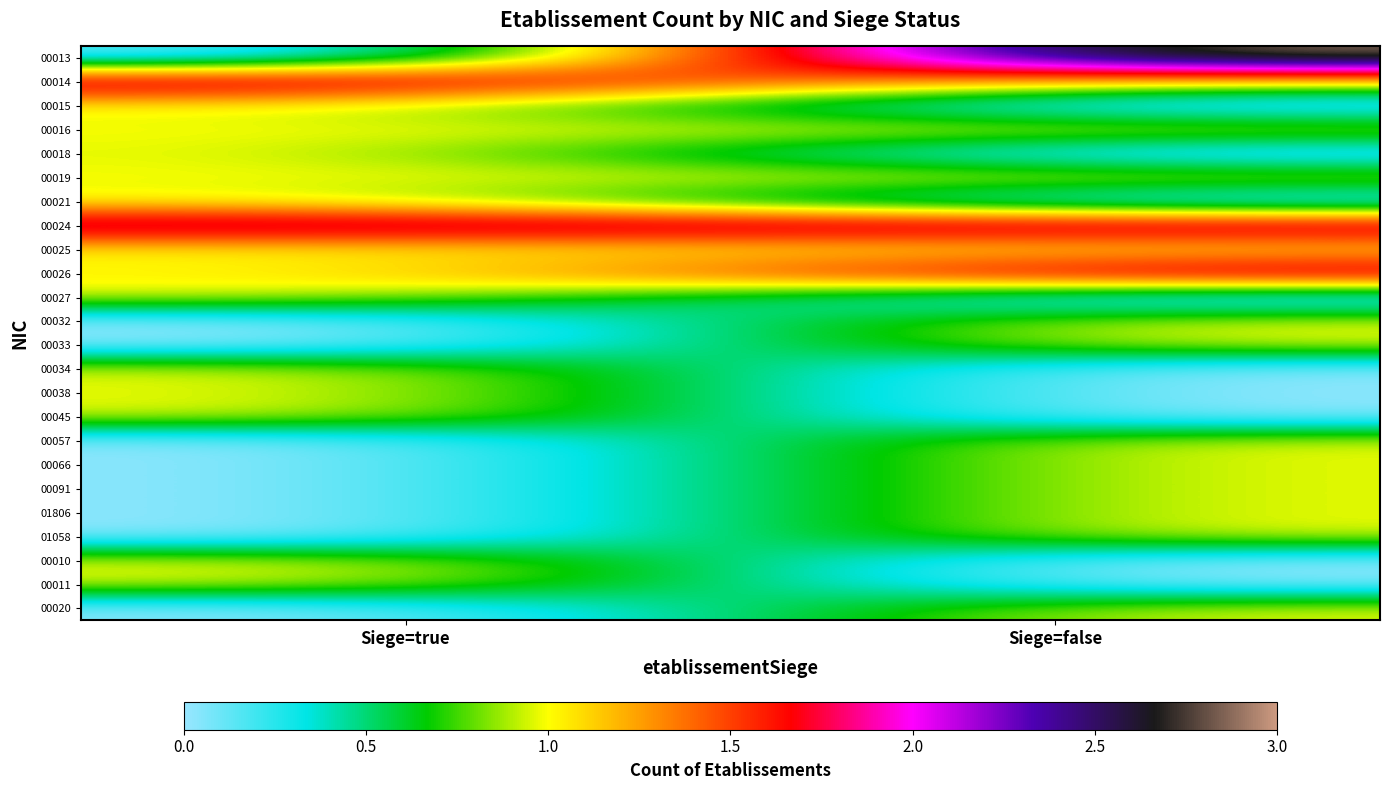

List the series in order of their peak value, lowest first.

00015, 00016, 00018, 00019, 00021, 00025, 00027, 00032, 00033, 00034, 00038, 00045, 00057, 00066, 00091, 01806, 01058, 00010, 00011, 00020, 00014, 00024, 00026, 00013